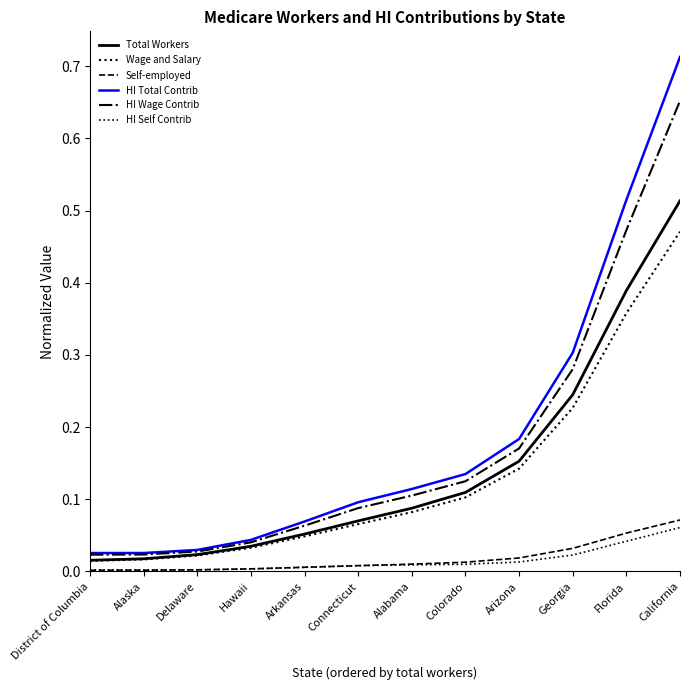

Does the chart display data point markers on the line(s)?

No